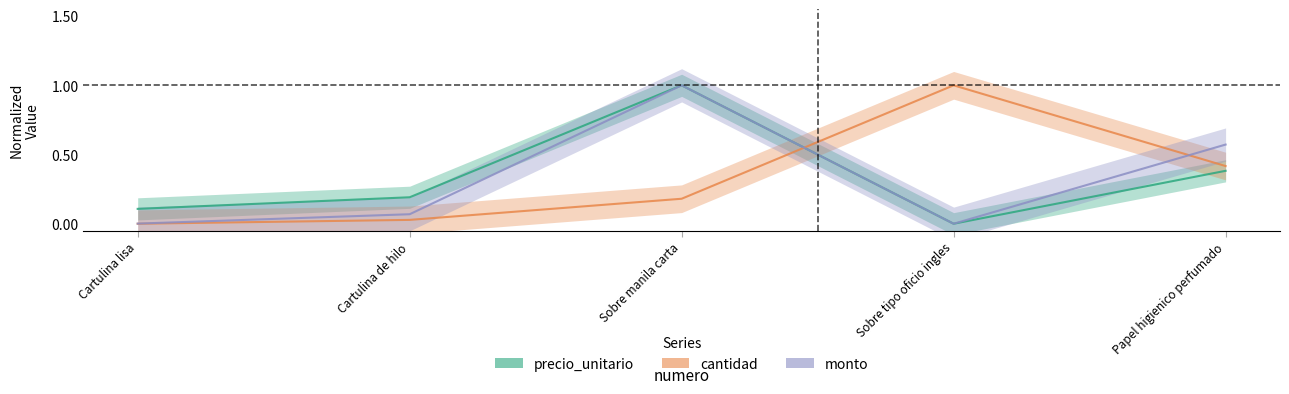

Is the value of monto at Papel higienico perfumado greater than the value of cantidad at Cartulina lisa?

Yes